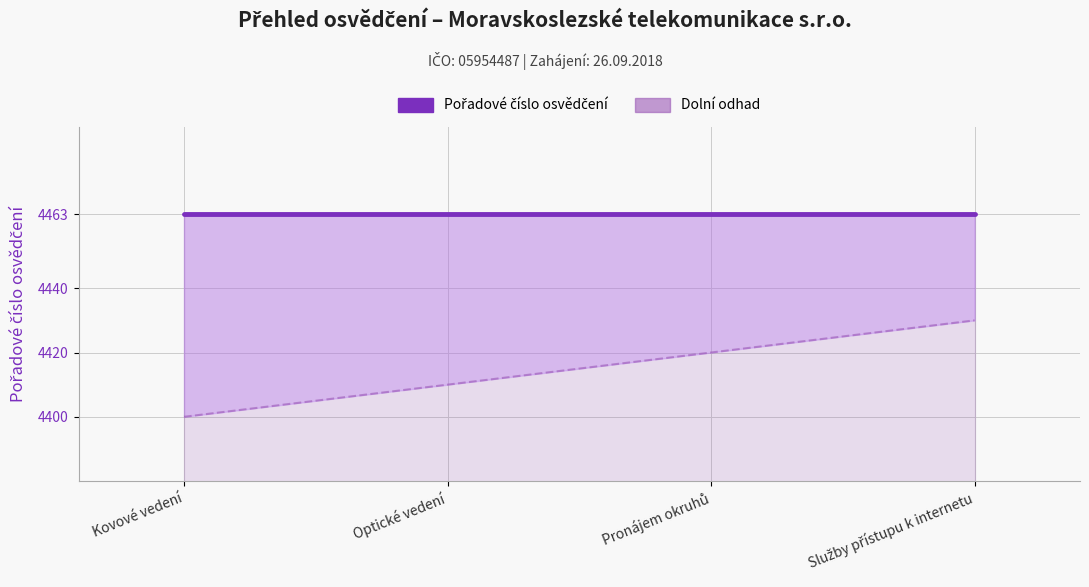

What is the minimum value shown in the chart?

4400